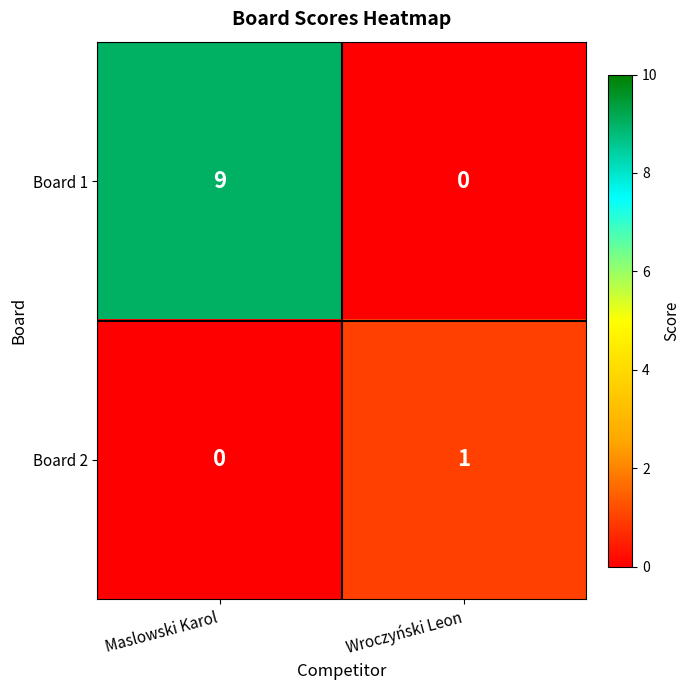

Reading left to right, extract all data points from this chart.

Board 1: Maslowski Karol=9	Wroczyński Leon=0
Board 2: Maslowski Karol=0	Wroczyński Leon=1